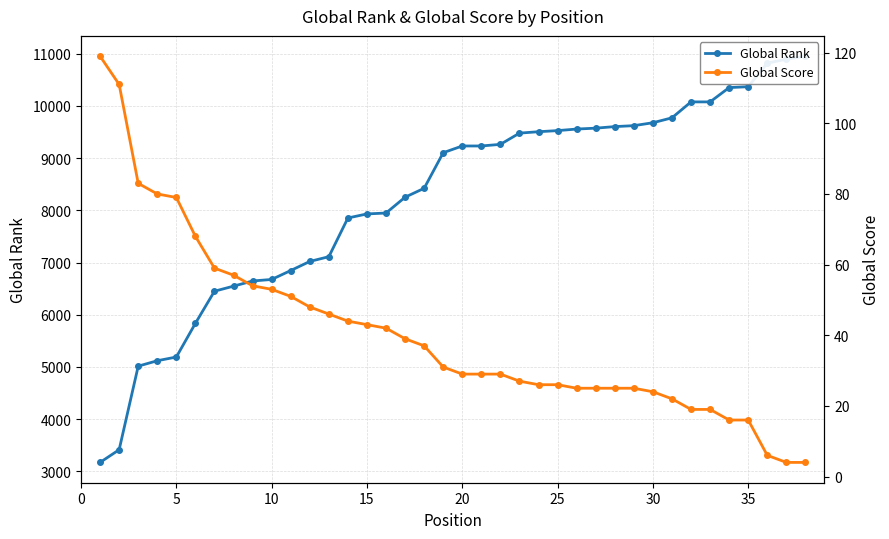

What is the maximum value for Global Score?

119